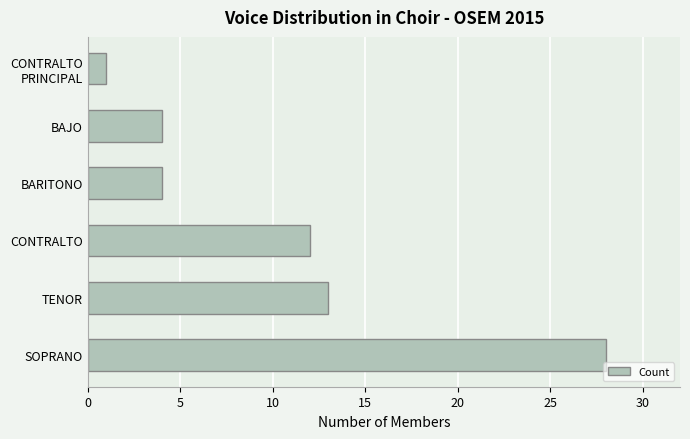

How many series are shown in this chart?

1